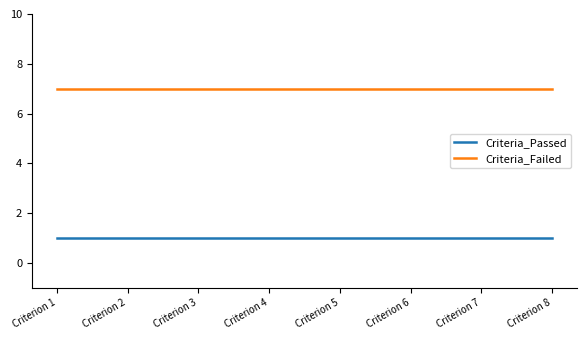

True or false: Criteria_Passed and Criteria_Failed intersect in this chart.

False